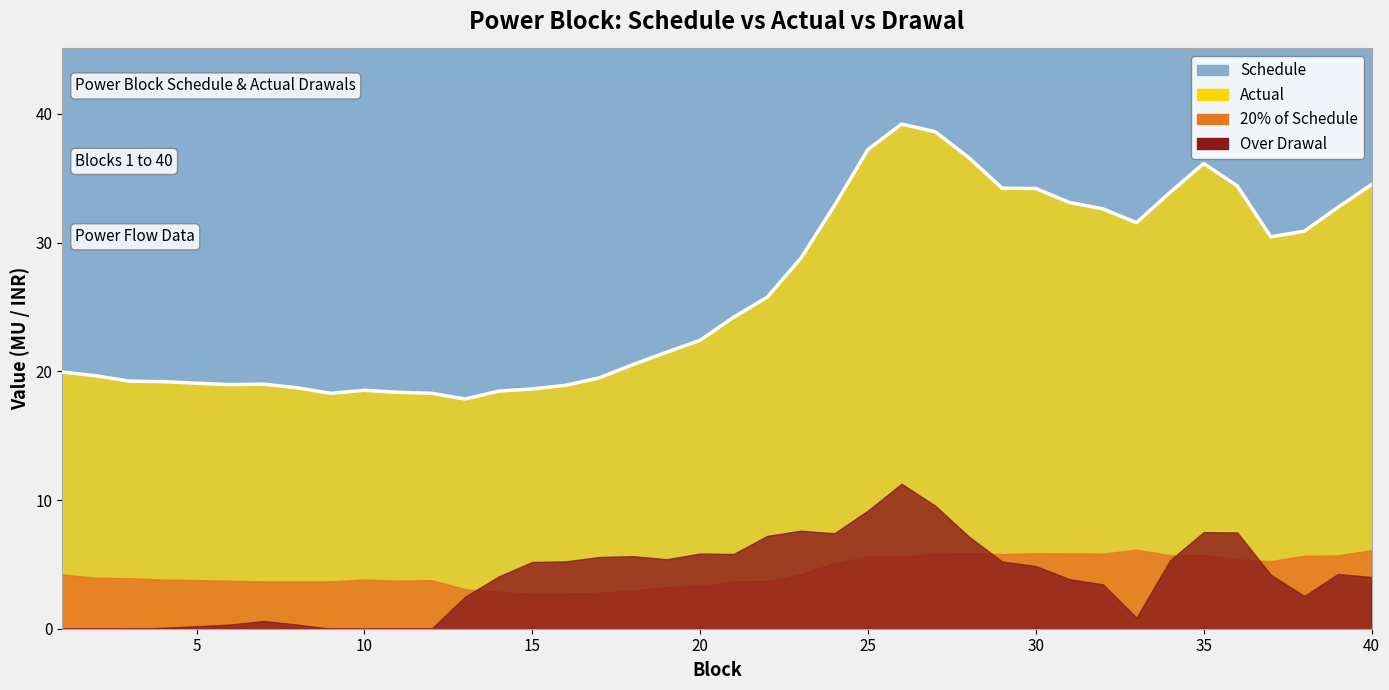

What is the sum of all Actual values?

1047.2